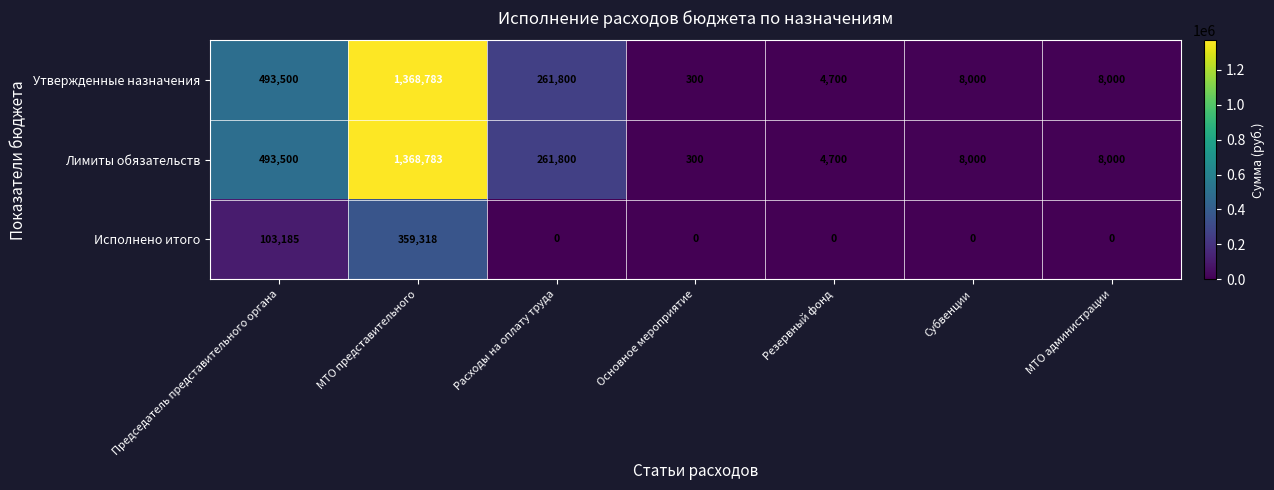

The value of Утвержденные назначения at МТО представительного is 683346. True or false?

False